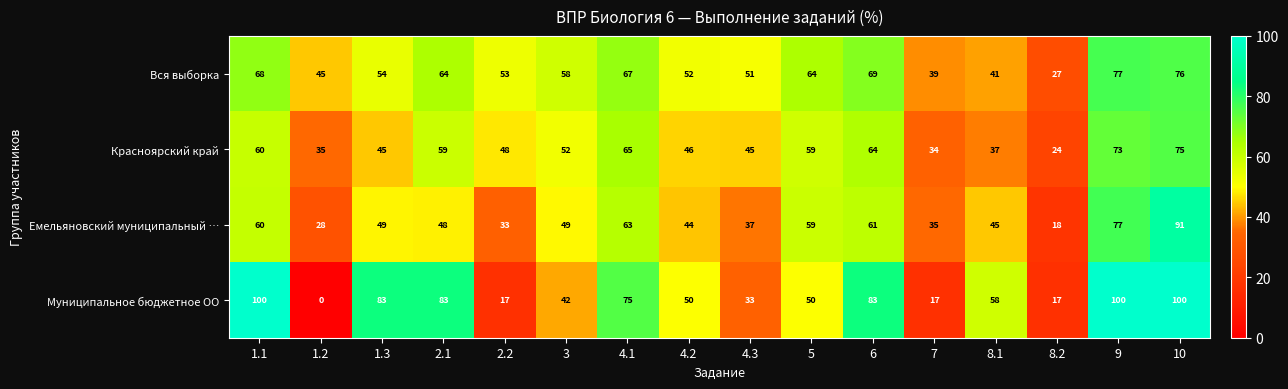

Rank the series by their maximum value, from lowest to highest.

Красноярский край, Вся выборка, Емельяновский муниципальный …, Муниципальное бюджетное ОО